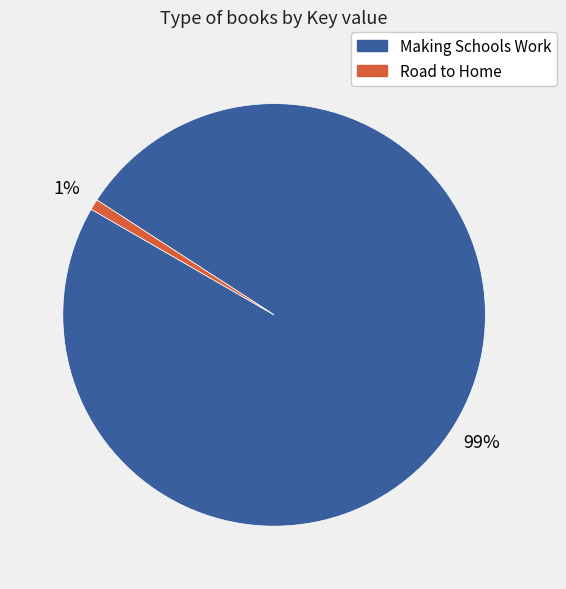

To the nearest percent, what is the average slice percentage?

50%